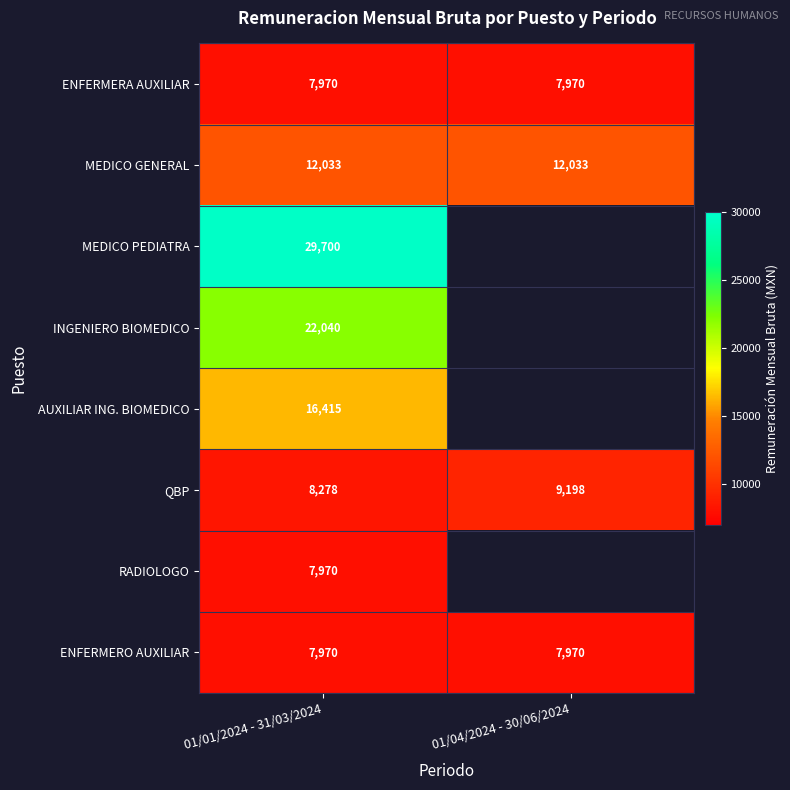

The value of MEDICO PEDIATRA at 01/01/2024 - 31/03/2024 is 13651.7. True or false?

False